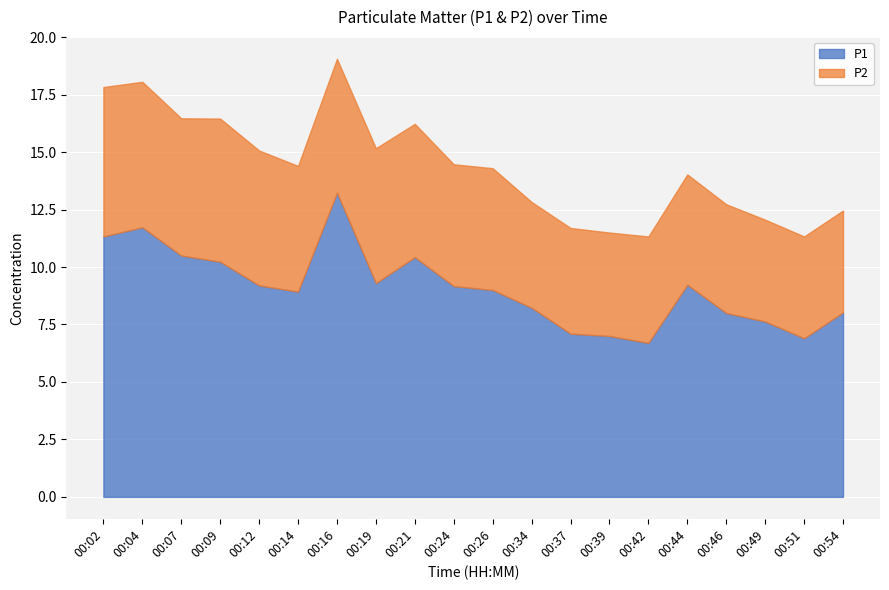

Is it true that P2 equals 7.4 at 00:34?

False